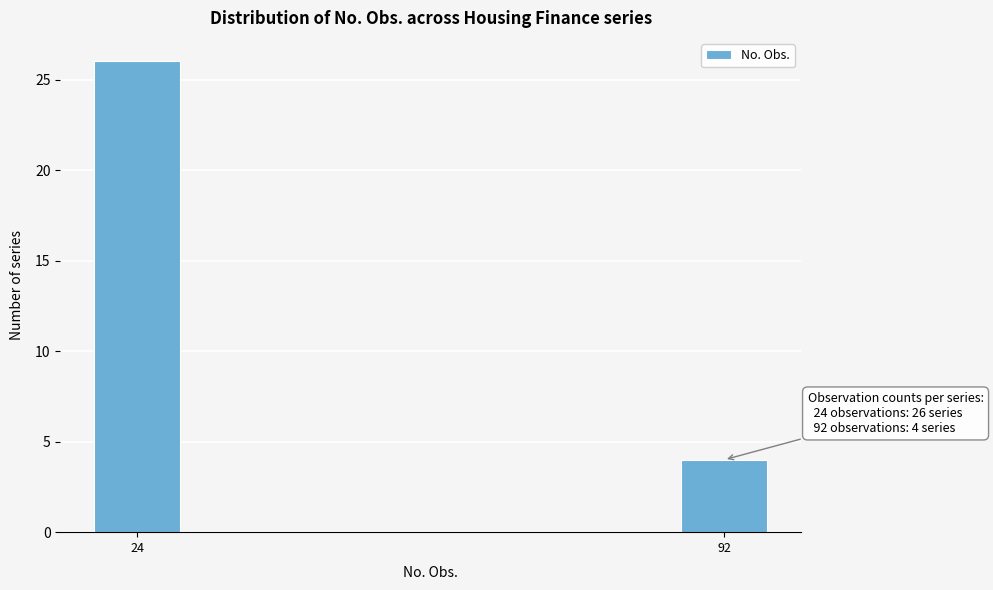

Reading right to left, what are all the values shown in this chart?

92=4	24=26